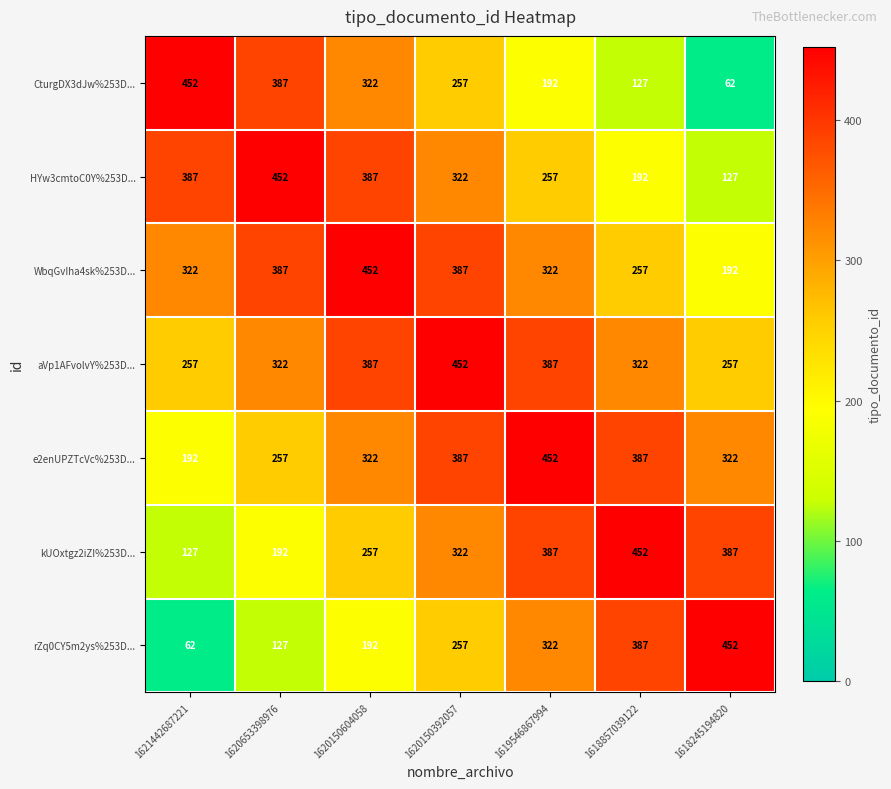

Which series has the largest total across all categories?

aVp1AFvolvY%253D...